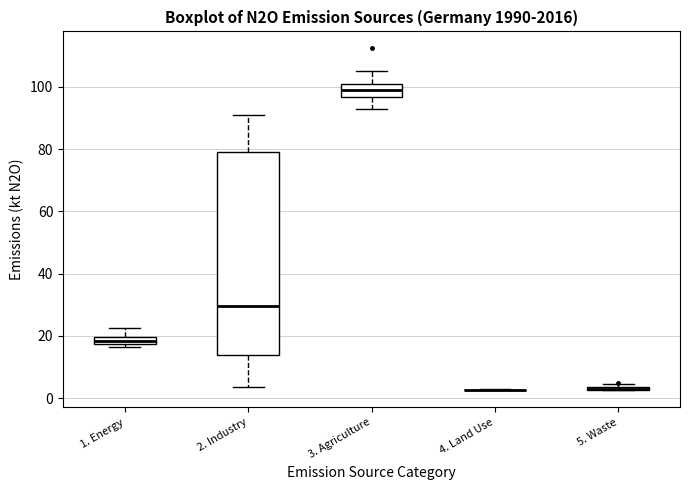

Where does the upper whisker of the box for 1. Energy end on the y-axis? The values are not printed on the chart, so give them approximately, as read against the axis.

22